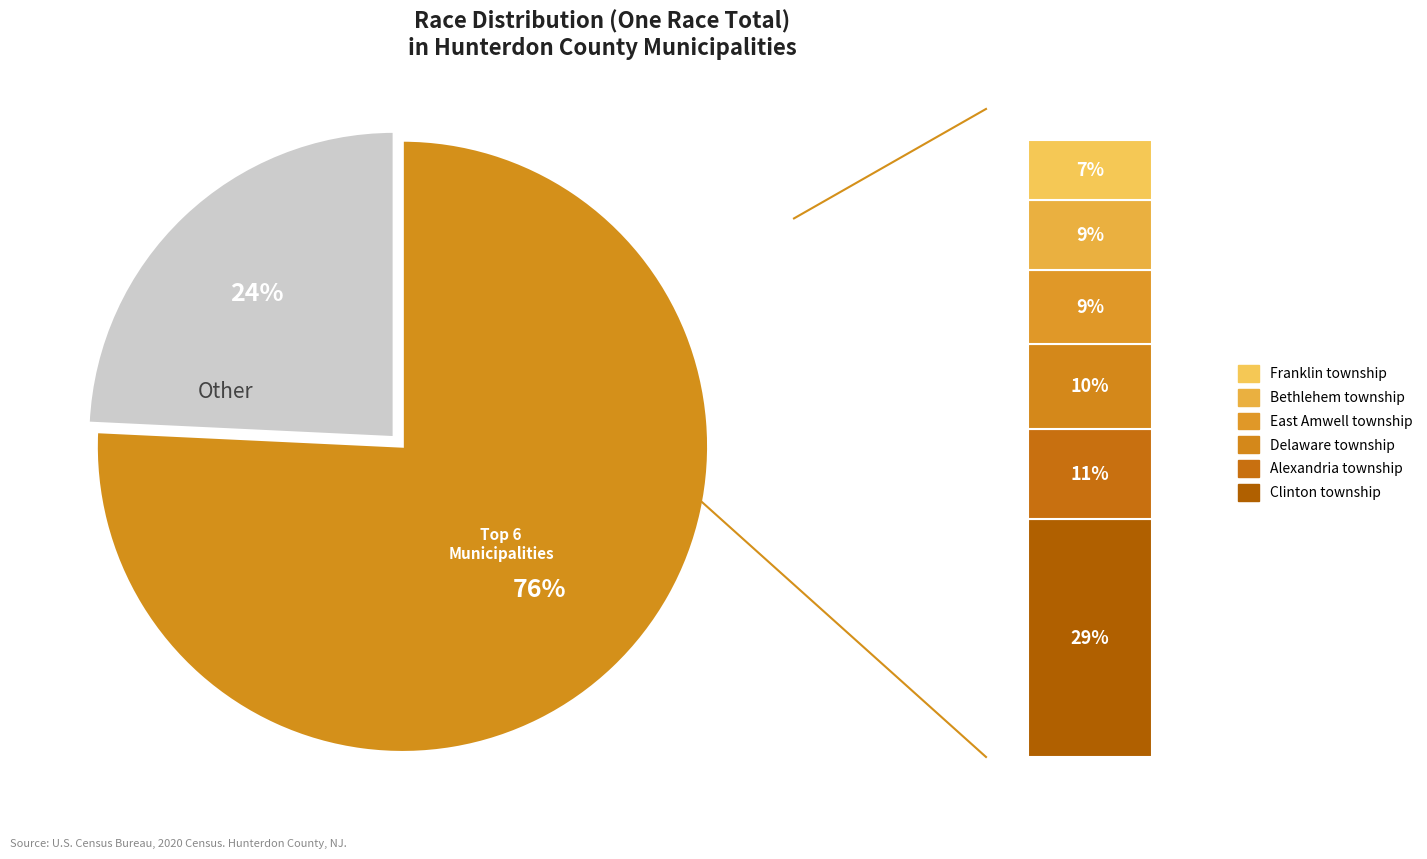

Is it true that Glen Gardner borough is 12% of the pie?

False